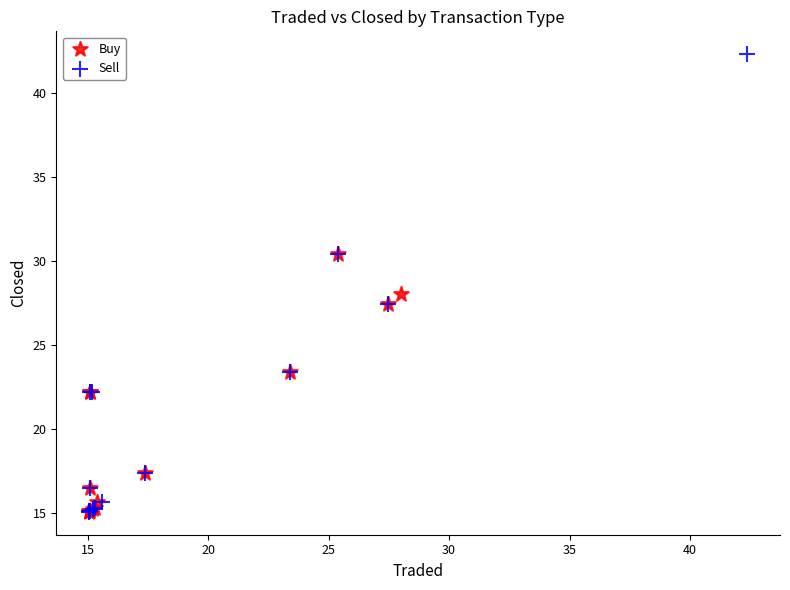

Which series contains the highest Y value?

Sell